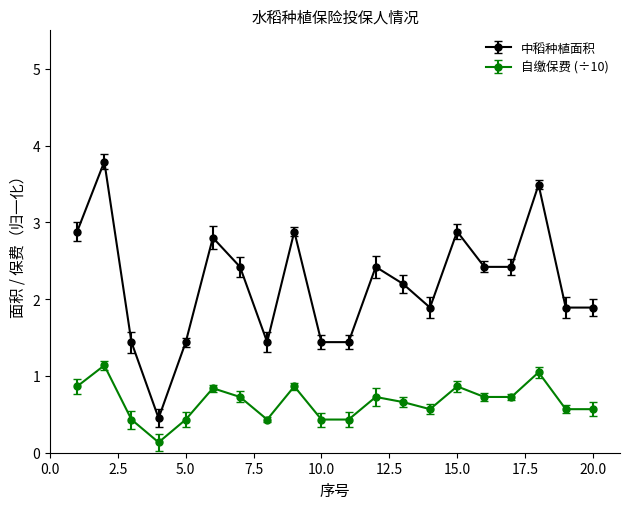

What is the value of the 中稻种植面积 point at the 1st from the left?

2.9